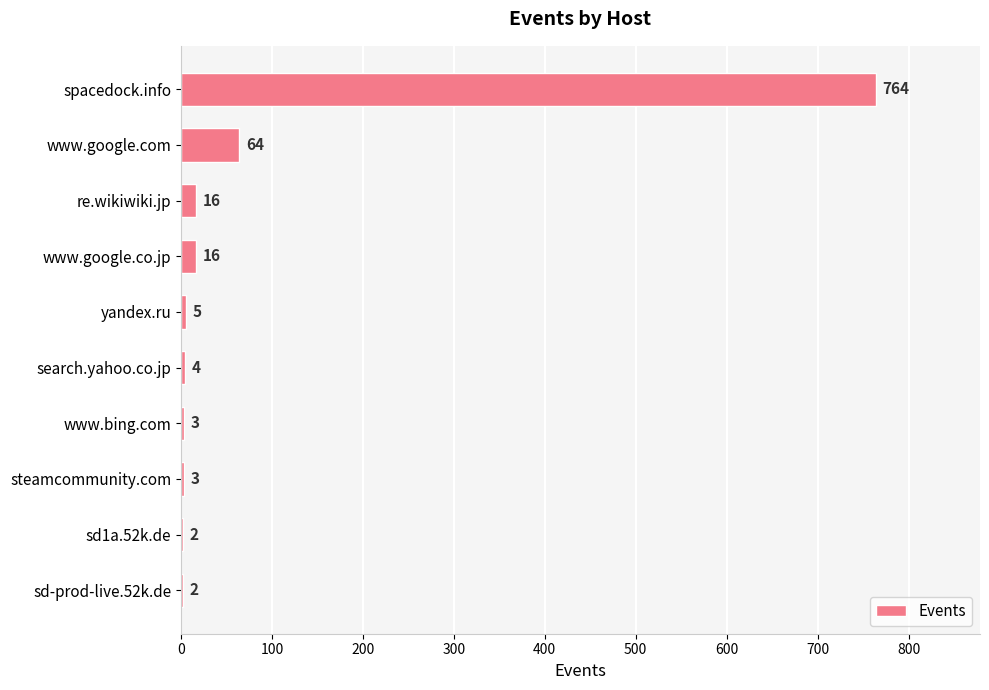

What is the sum of the values at spacedock.info and www.google.com?

828